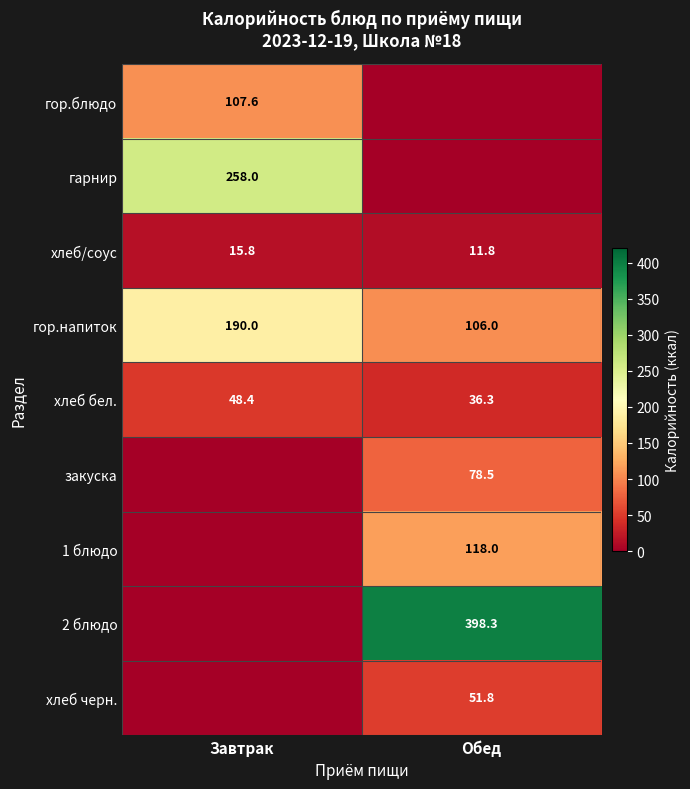

What is the lowest value of the гор.напиток series?

106.0